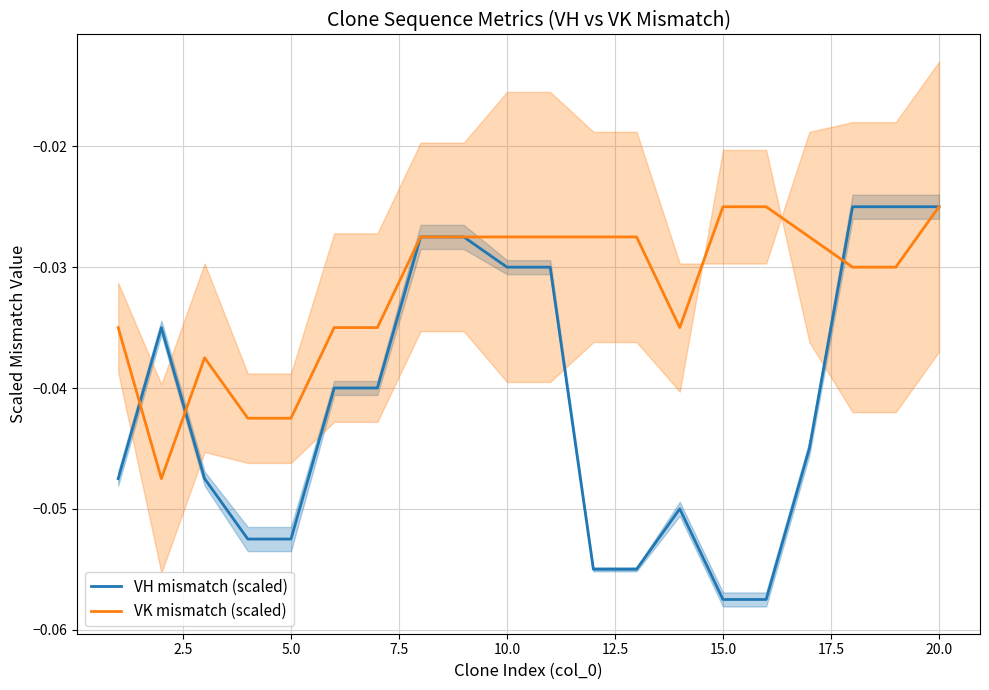

How many interior local peaks does the VK mismatch (scaled) series have?

1